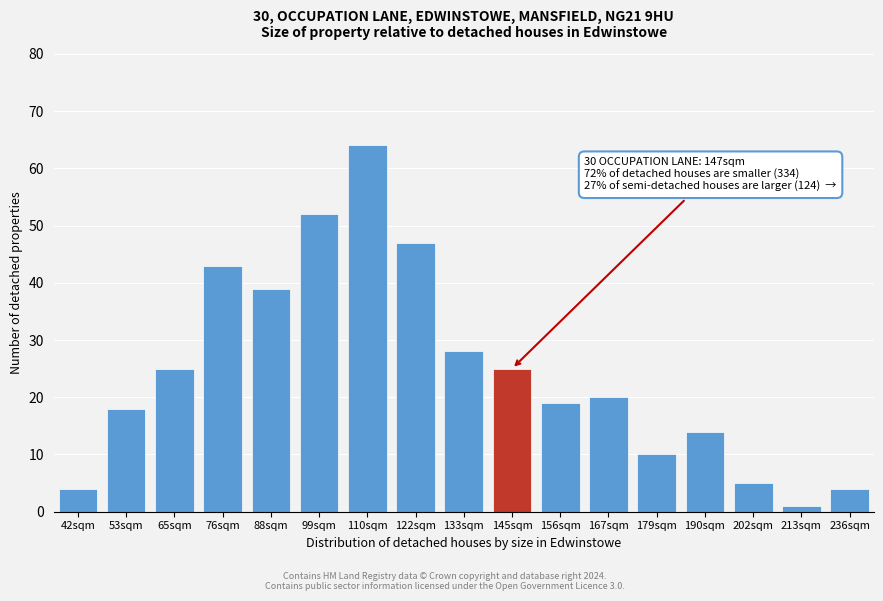

Reading left to right, extract all data points from this chart.

4	18	25	43	39	52	64	47	28	25	19	20	10	14	5	1	4